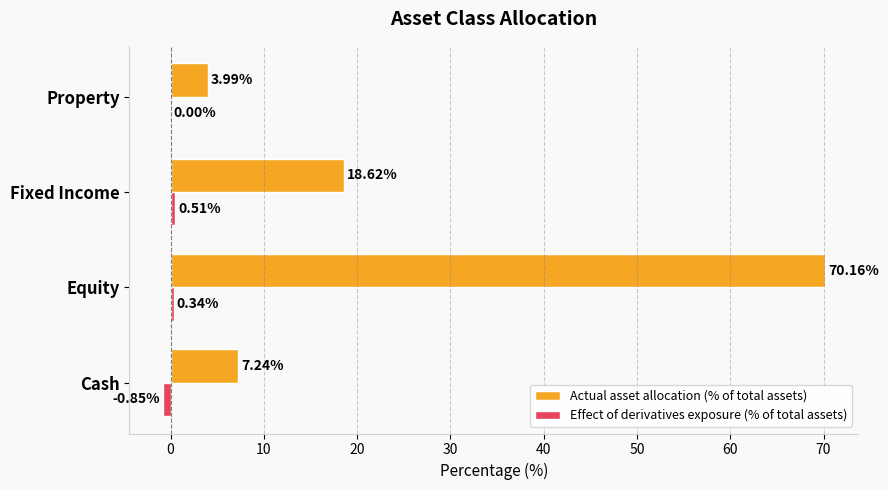

What is the total value across all series at Equity?

70.5